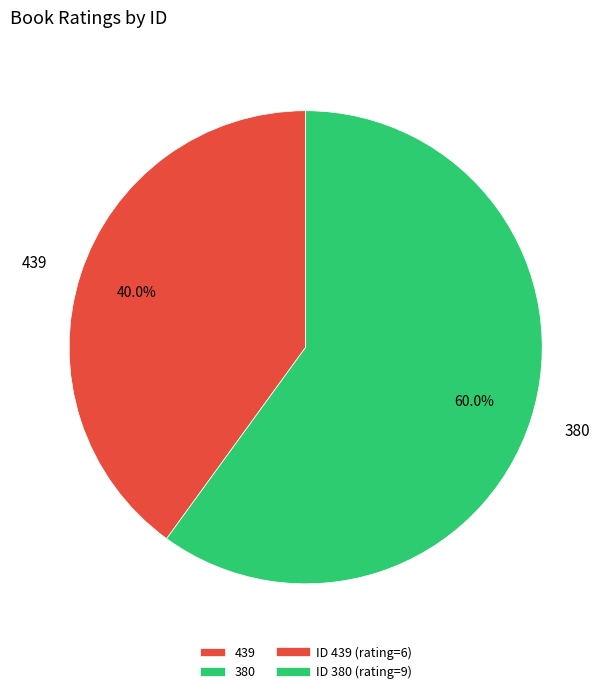

To the nearest percent, what portion does 439 represent?

40%